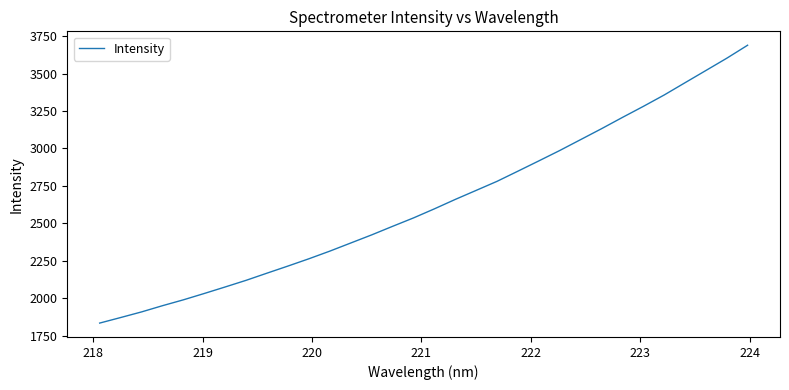

How many values are below 2596?

16